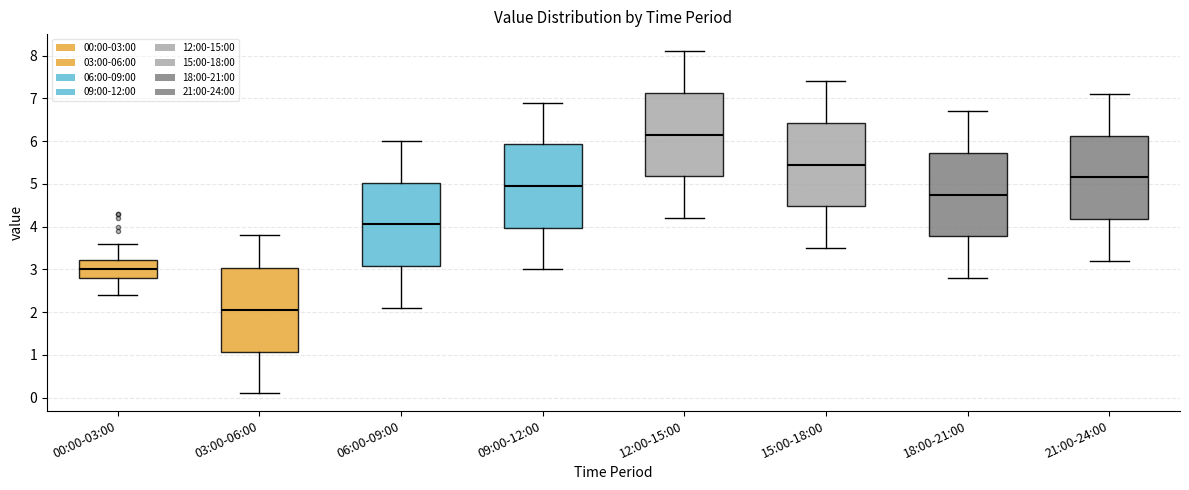

Reading left to right, read every box against the y-axis: the position of its median line, the range the box covers, and the ends of its whiskers. The values are not printed on the chart, so give them approximately, as read against the axis.

00:00-03:00: median 3.0, box 2.8 to 3.2, whiskers 2.4 to 3.6
03:00-06:00: median 2.1, box 1.1 to 3.0, whiskers 0.1 to 3.8
06:00-09:00: median 4.1, box 3.1 to 5.0, whiskers 2.1 to 6.0
09:00-12:00: median 5.0, box 4.0 to 5.9, whiskers 3.0 to 6.9
12:00-15:00: median 6.2, box 5.2 to 7.1, whiskers 4.2 to 8.1
15:00-18:00: median 5.5, box 4.5 to 6.4, whiskers 3.5 to 7.4
18:00-21:00: median 4.8, box 3.8 to 5.7, whiskers 2.8 to 6.7
21:00-24:00: median 5.2, box 4.2 to 6.1, whiskers 3.2 to 7.1